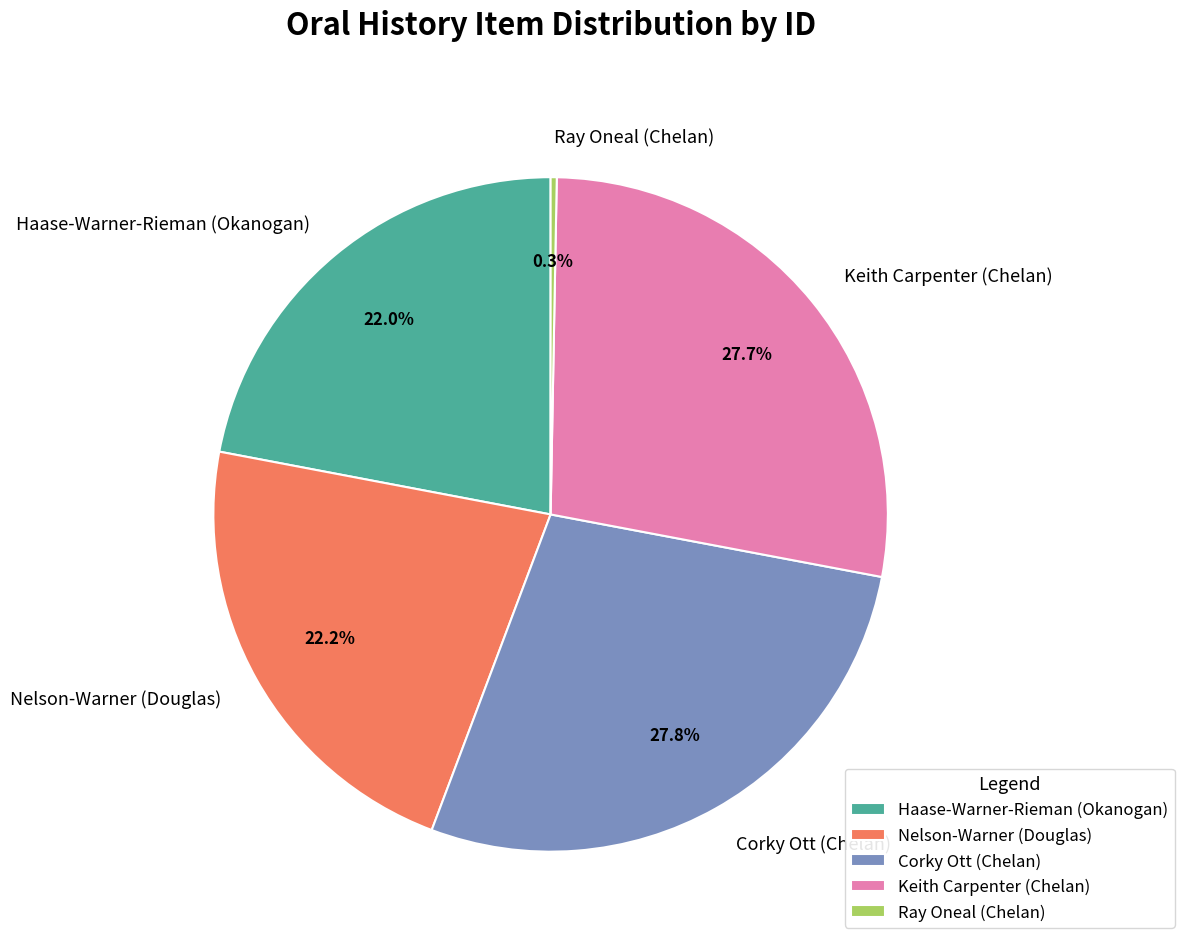

True or false: Nelson-Warner (Douglas) accounts for 34% of the total.

False